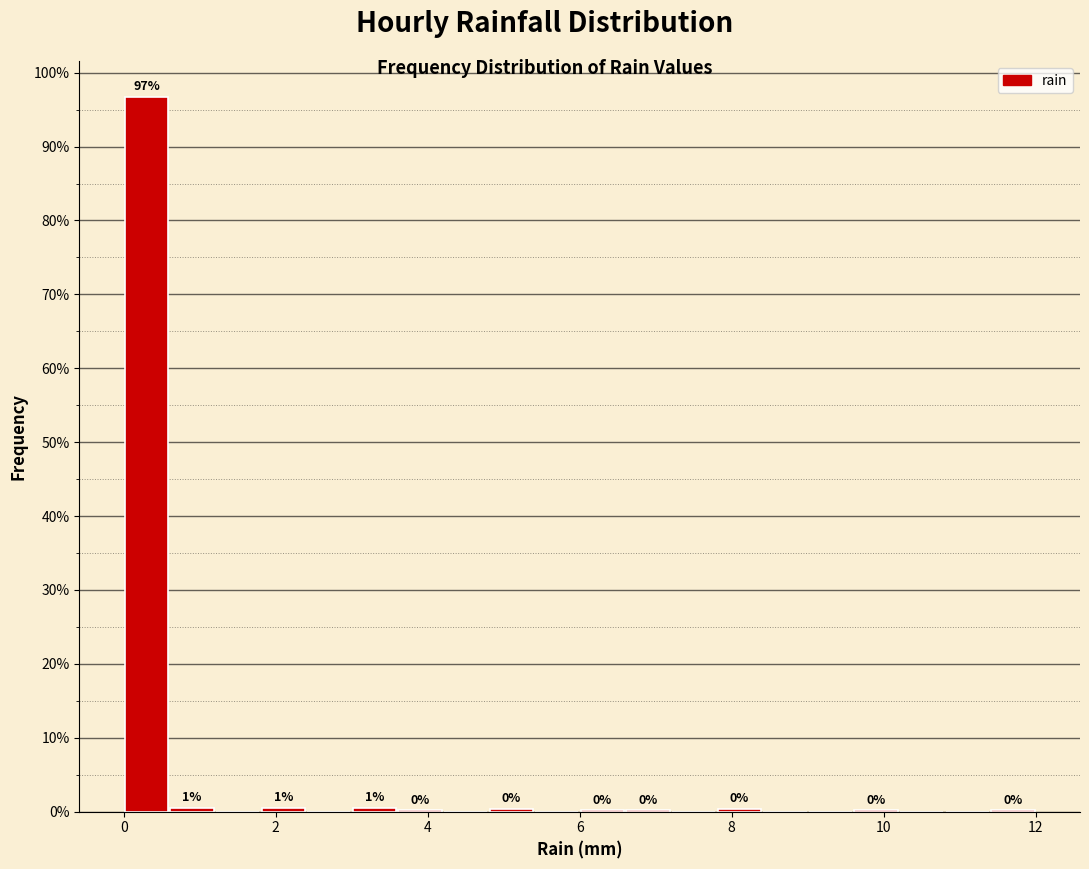

Around what value on the x-axis is the tallest bar? Give the approximate position of its centre, as read against the axis.

0.4